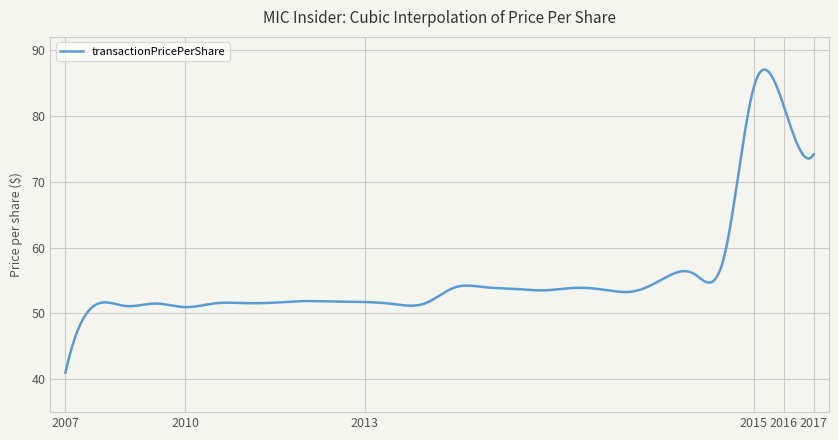

How many lines are shown in the chart?

1